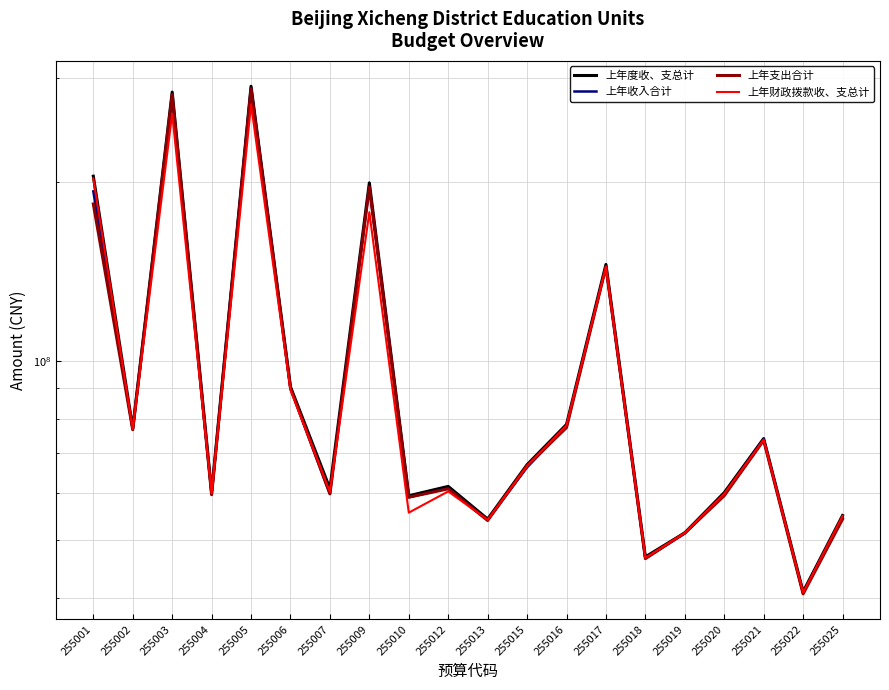

What is the value of the 上年度收、支总计 point at the 15th from the left?

46846969.6